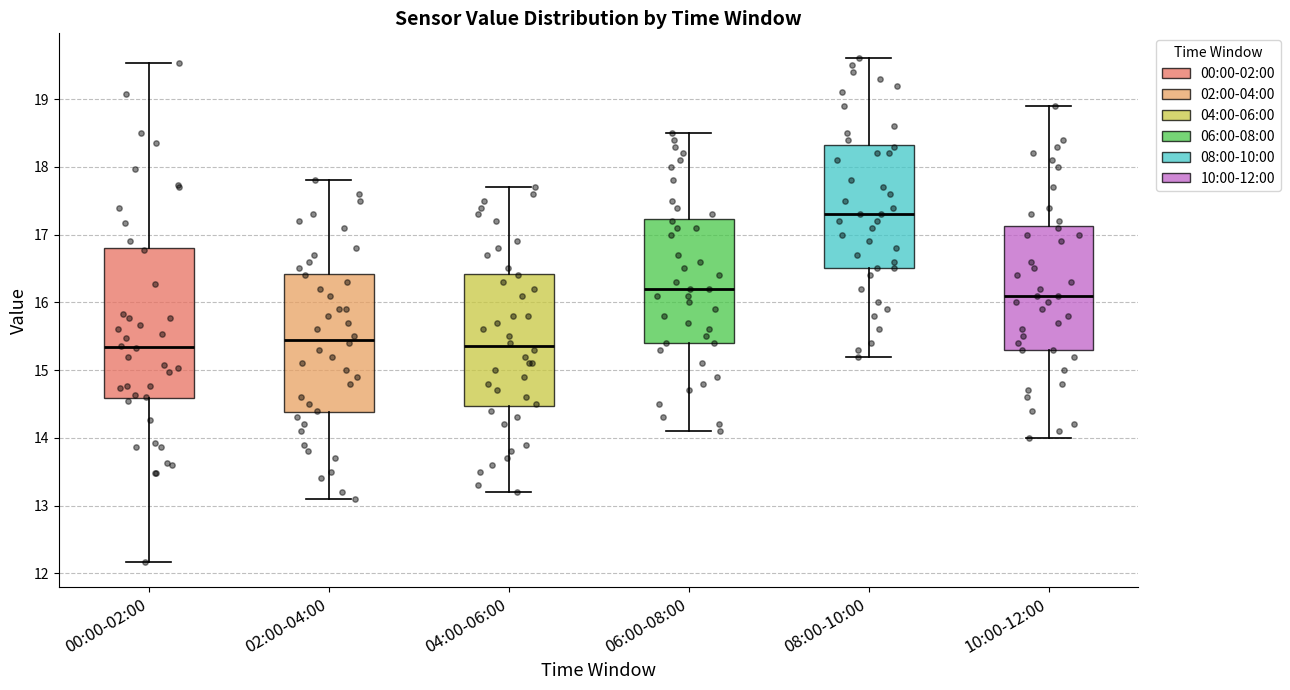

Which box's median line is the highest?

08:00-10:00